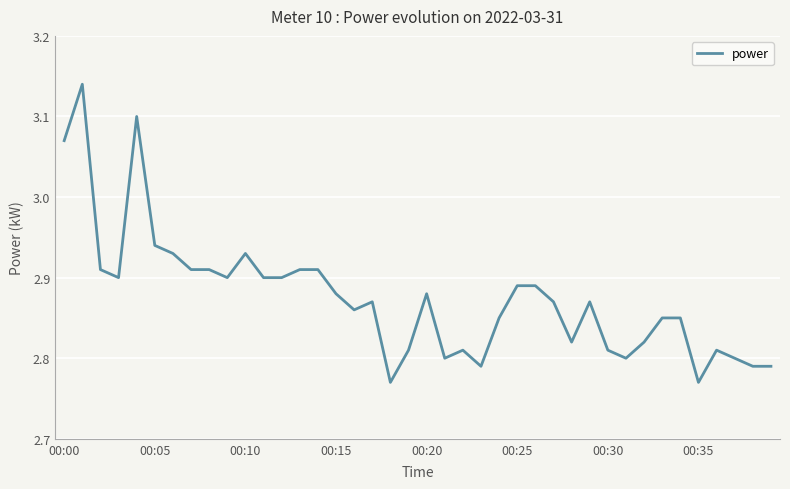

What is the difference between the maximum and minimum values?

0.4